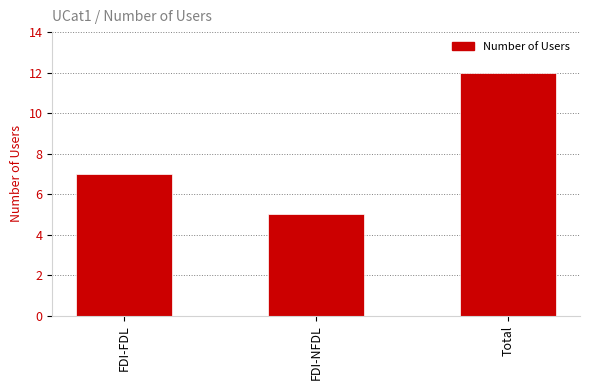

Reading right to left, list all the values displayed in this chart.

12	5	7